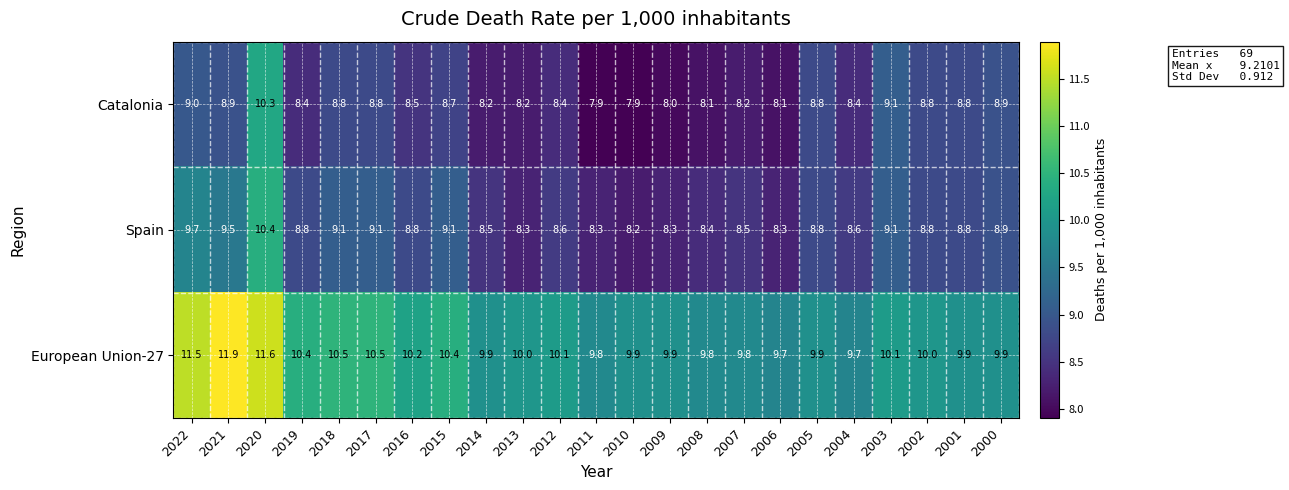

What is the approximate value of Catalonia at 2010?

7.9